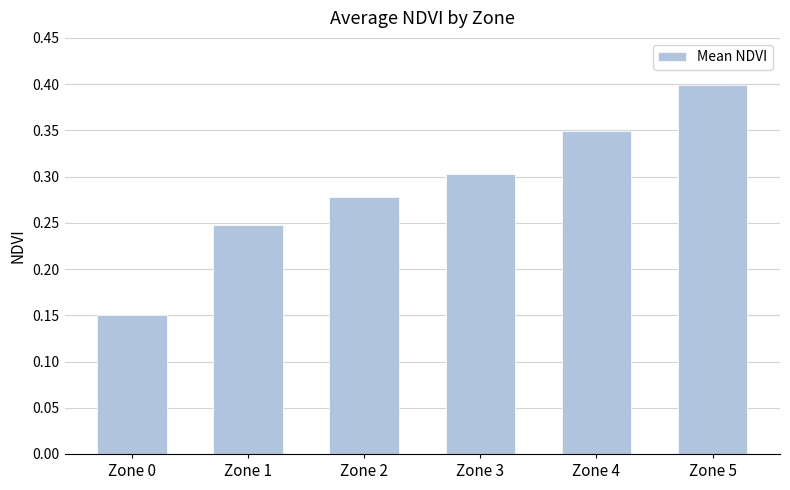

The chart shows a value of 0.5 at Zone 4. True or false?

False